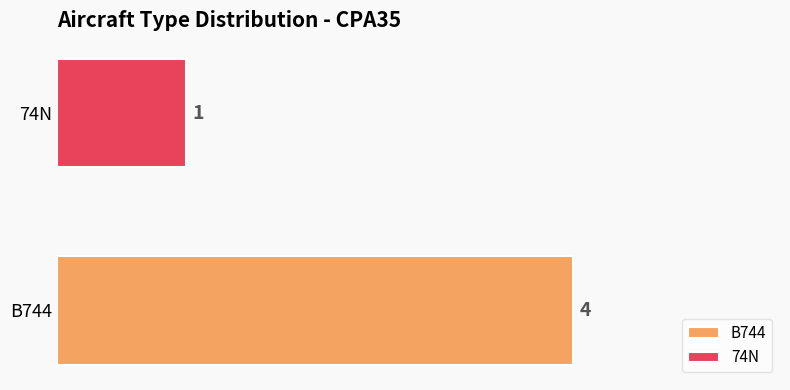

Reading left to right, transcribe all the data shown in this chart.

B744=4	74N=1